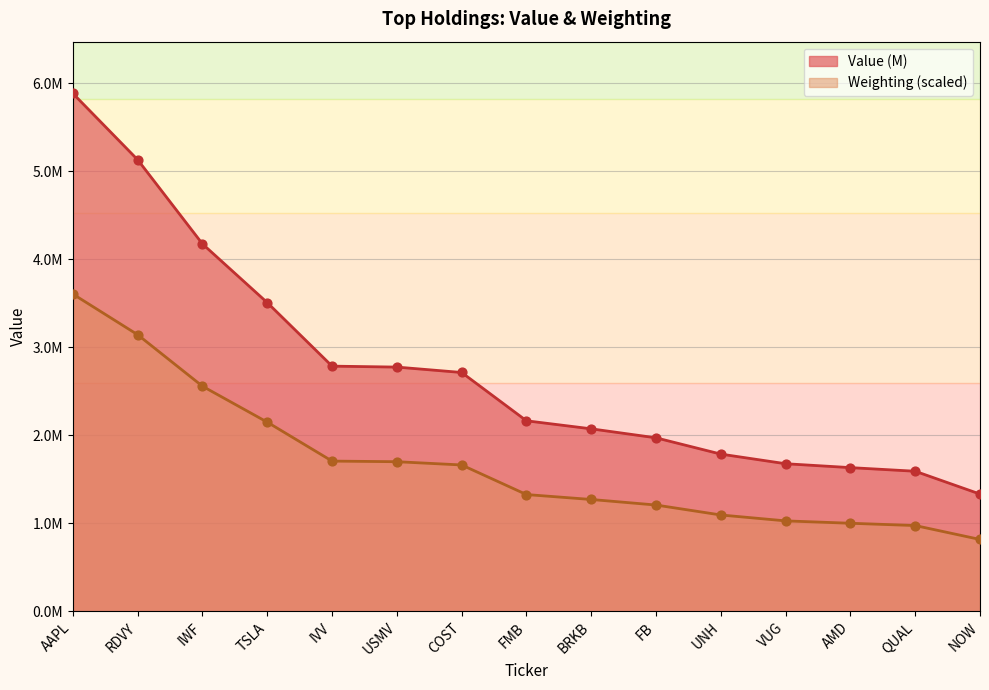

Which series has the largest total across all categories?

Value (M)